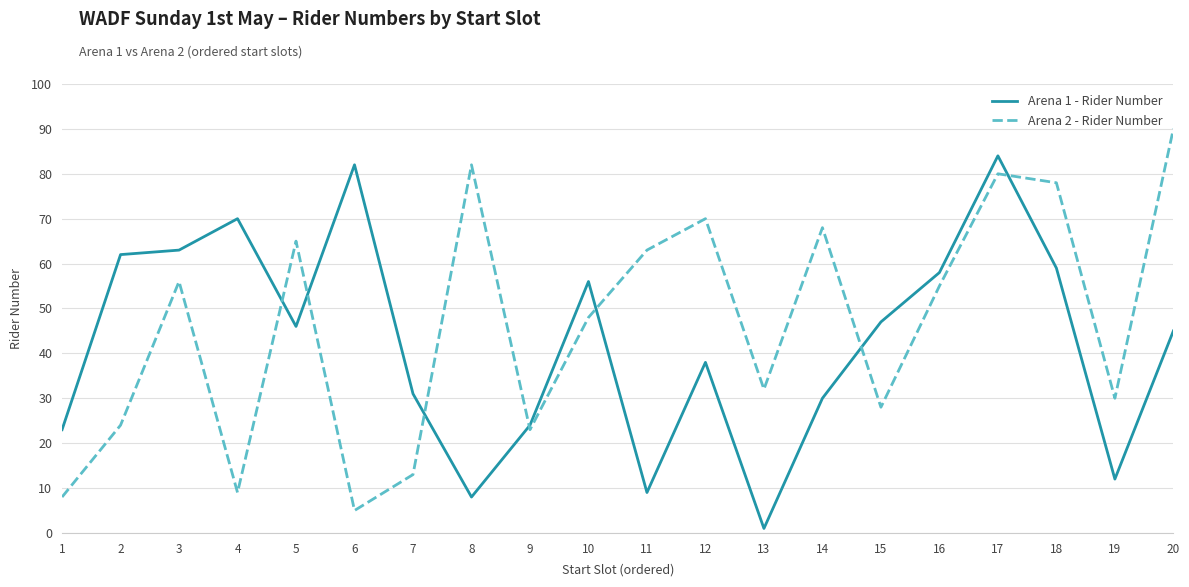

At which category does Arena 2 - Rider Number reach its first local valley?

4